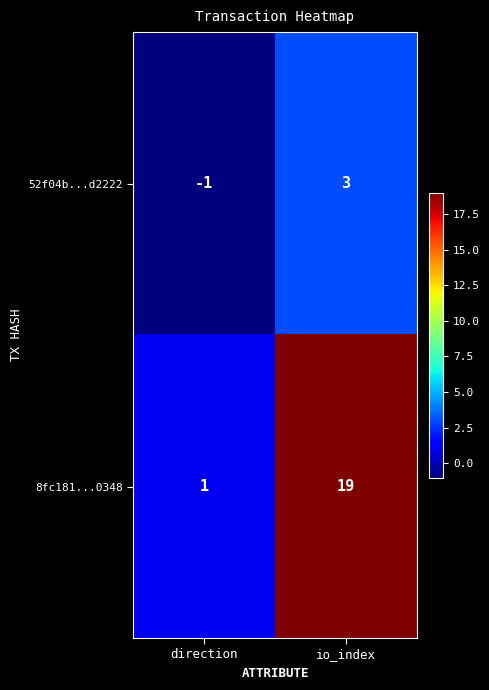

At which category is the sum across all series the highest?

io_index